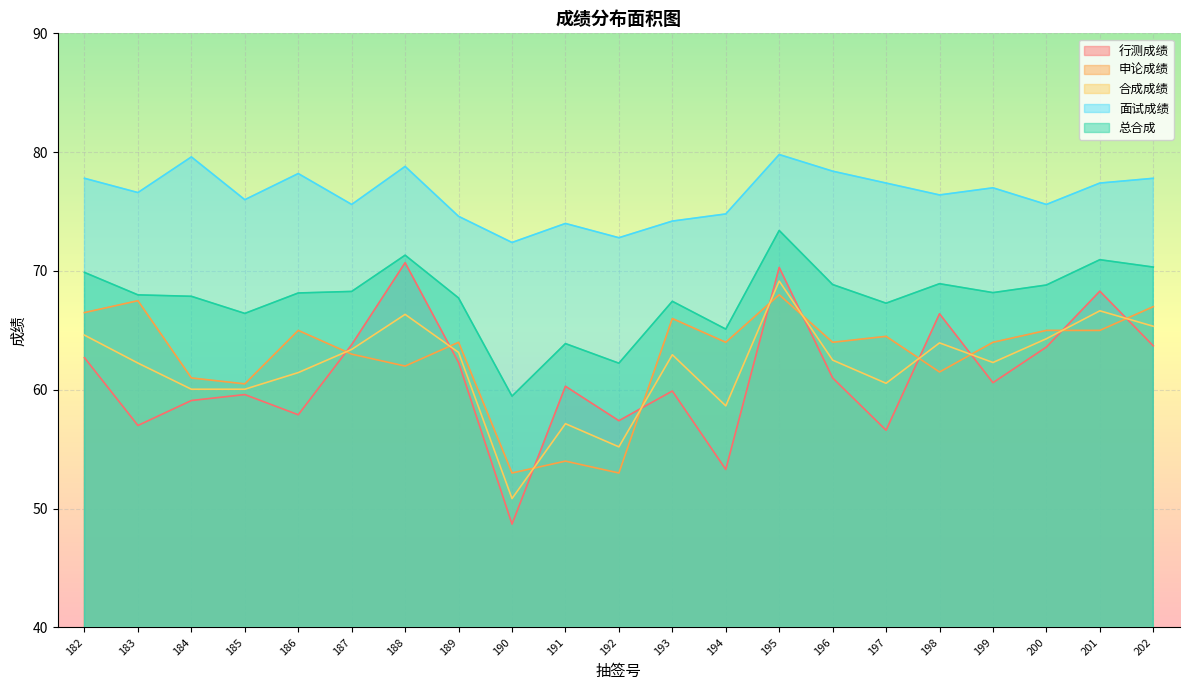

Is the value of 面试成绩 at 186 greater than the value of 总合成 at 201?

Yes